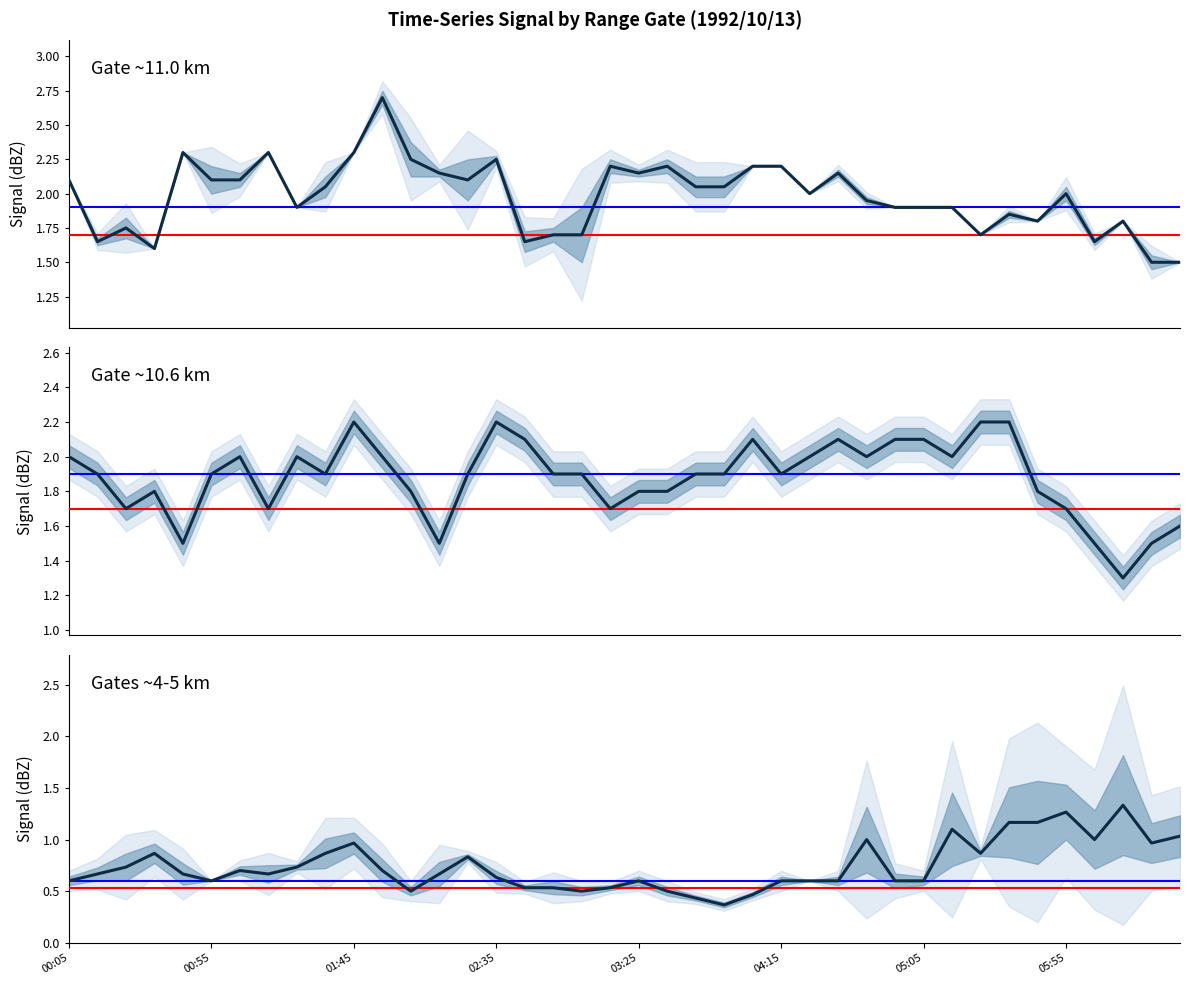

What is the lowest value of the Gates ~4-5 km series?

0.4